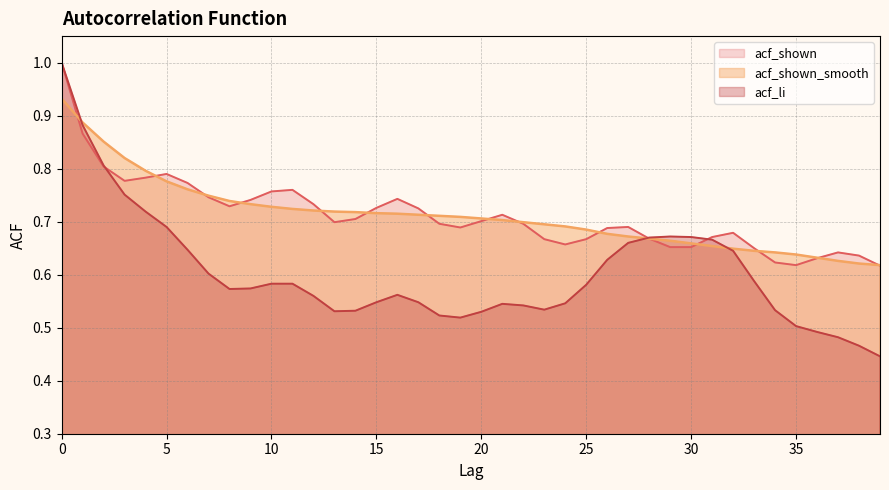

Rank the series at 8 from lowest to highest value.

acf_li, acf_shown, acf_shown_smooth